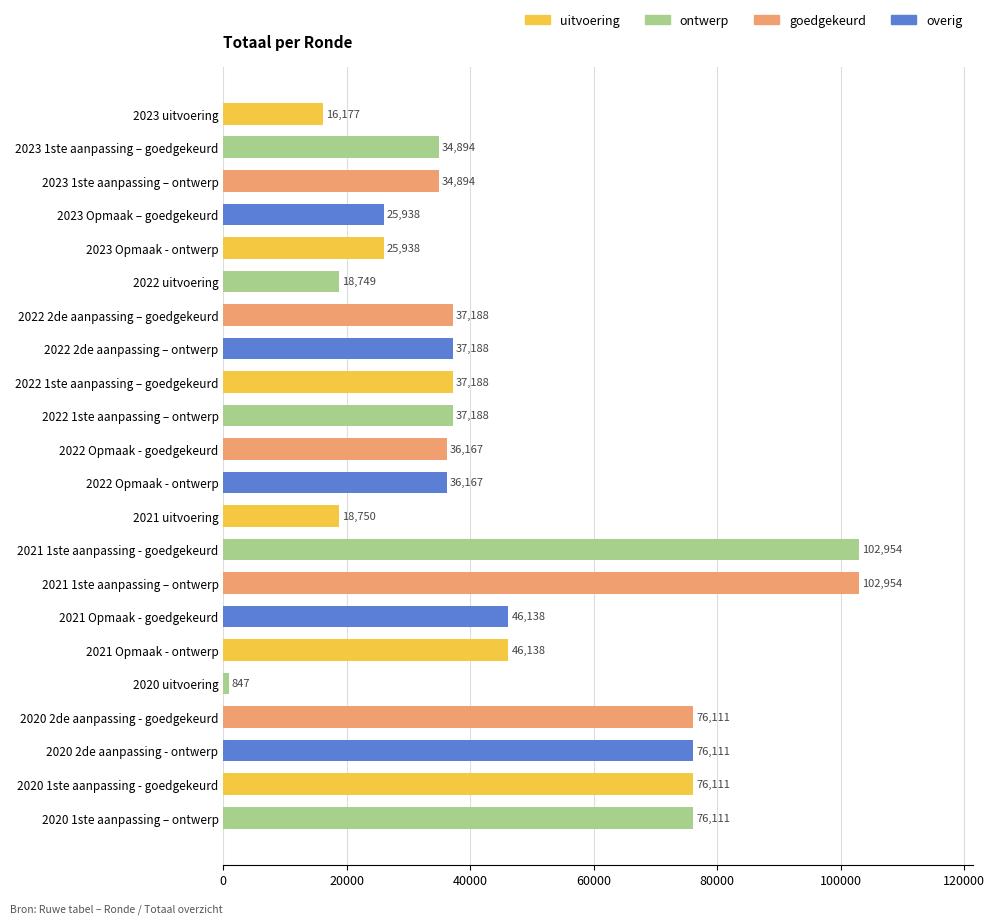

What is the sum of the values at 2022 2de aanpassing – goedgekeurd and 2023 1ste aanpassing – goedgekeurd?

72082